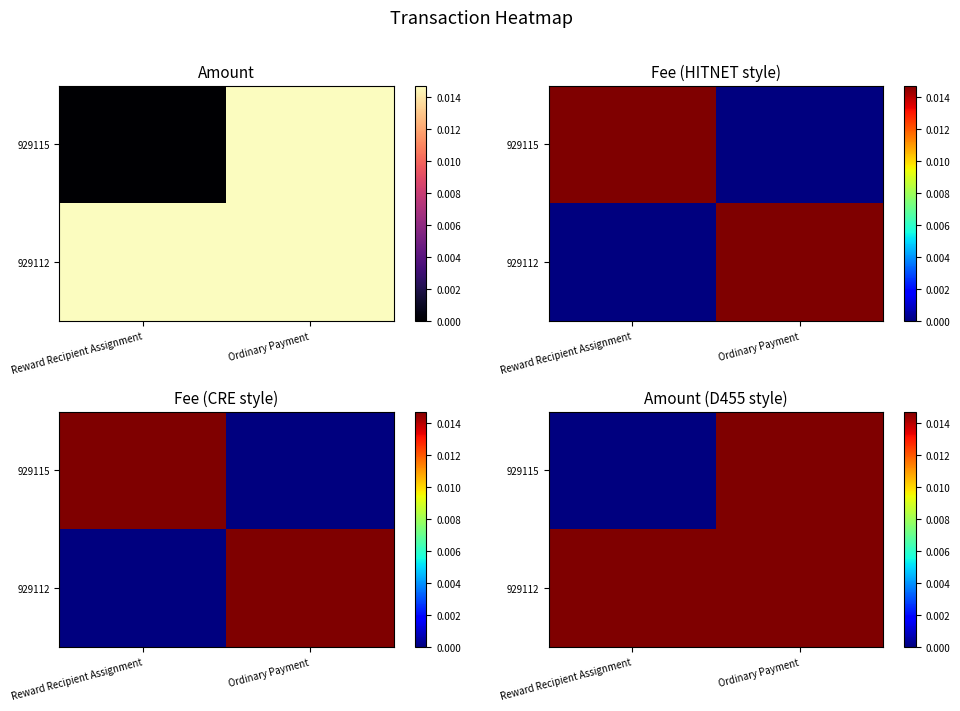

Which series has the largest total across all categories?

929112